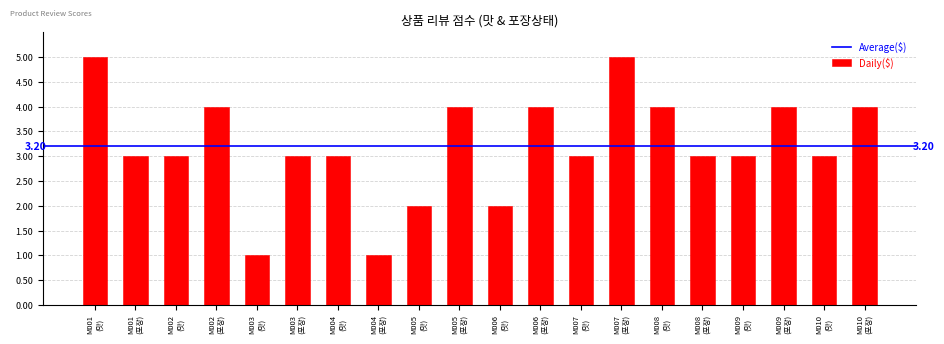

What is the average value?

3